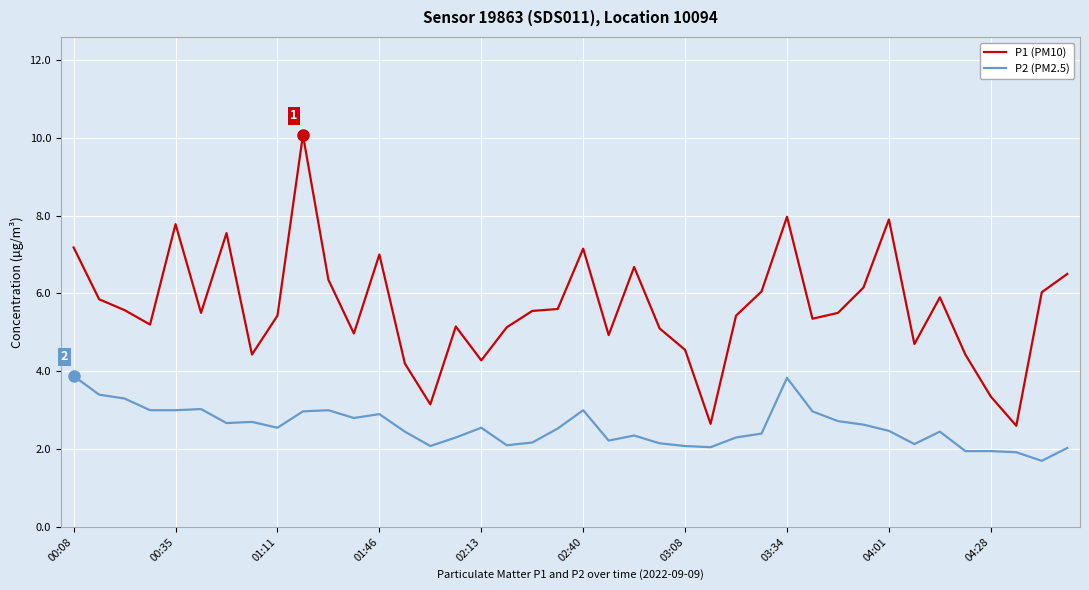

Which series has the largest range (max minus min)?

P1 (PM10)